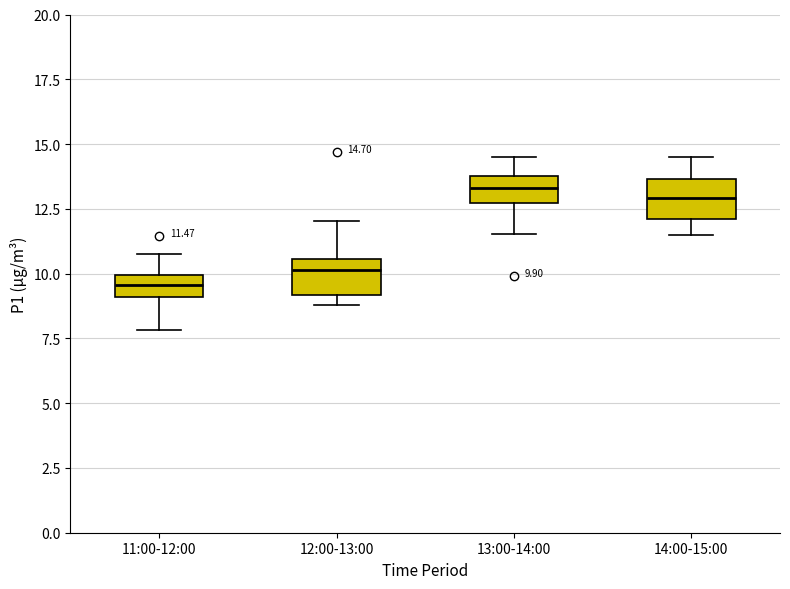

Which box's median line is the lowest?

11:00-12:00